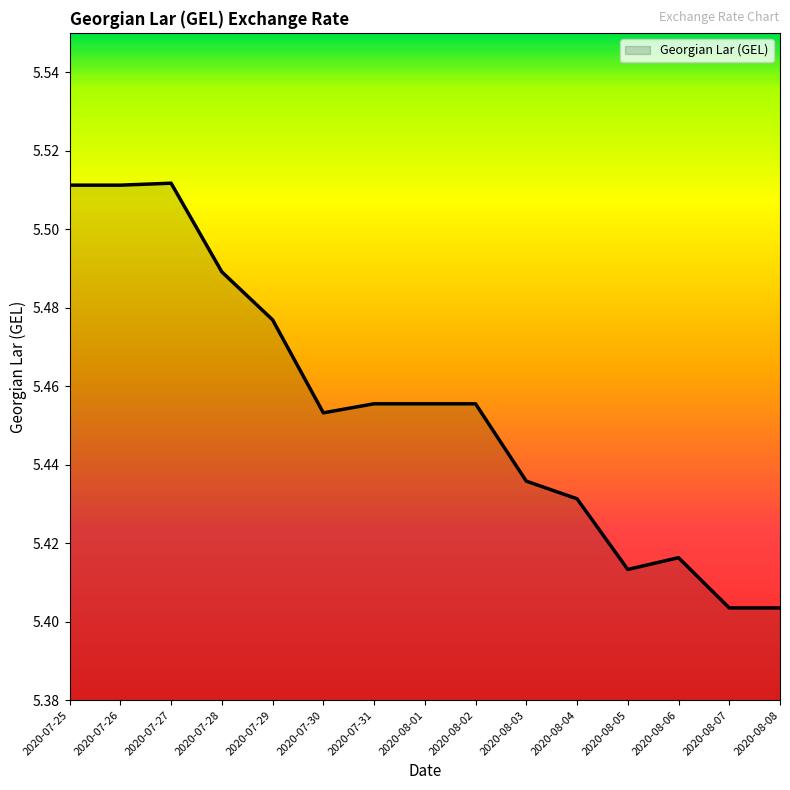

How many lines are shown in the chart?

1